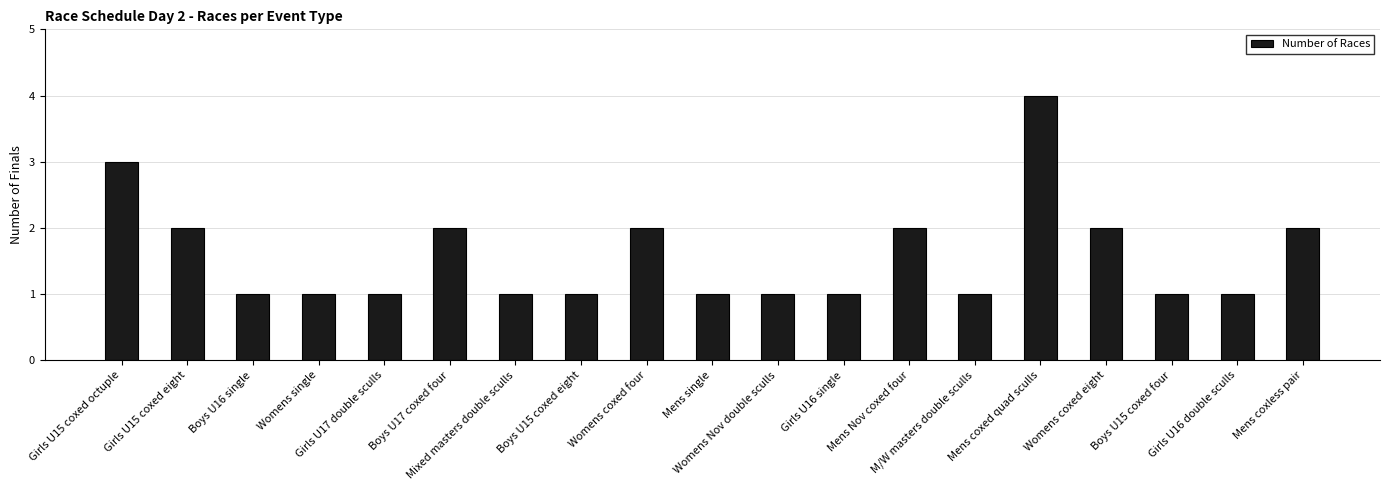

The value at Womens coxed four is 2. True or false?

True